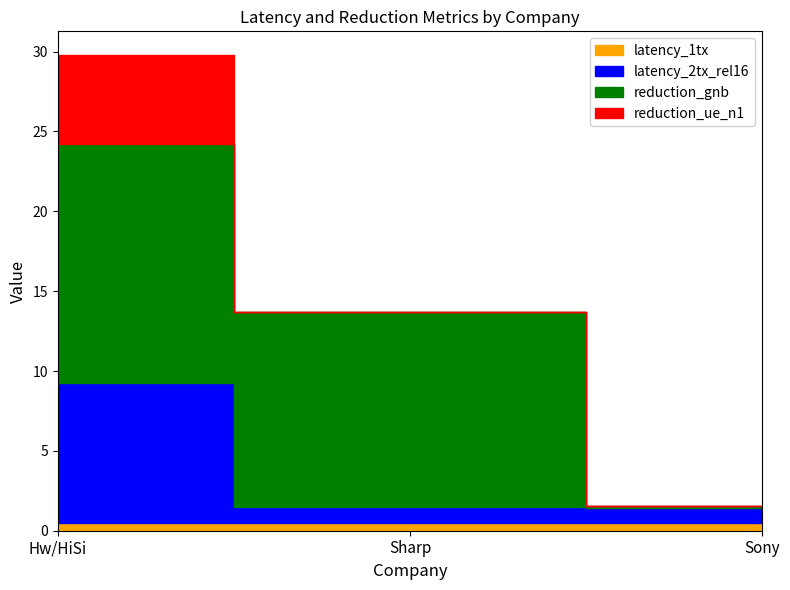

What is the total value across all series at Hw/HiSi?

29.8